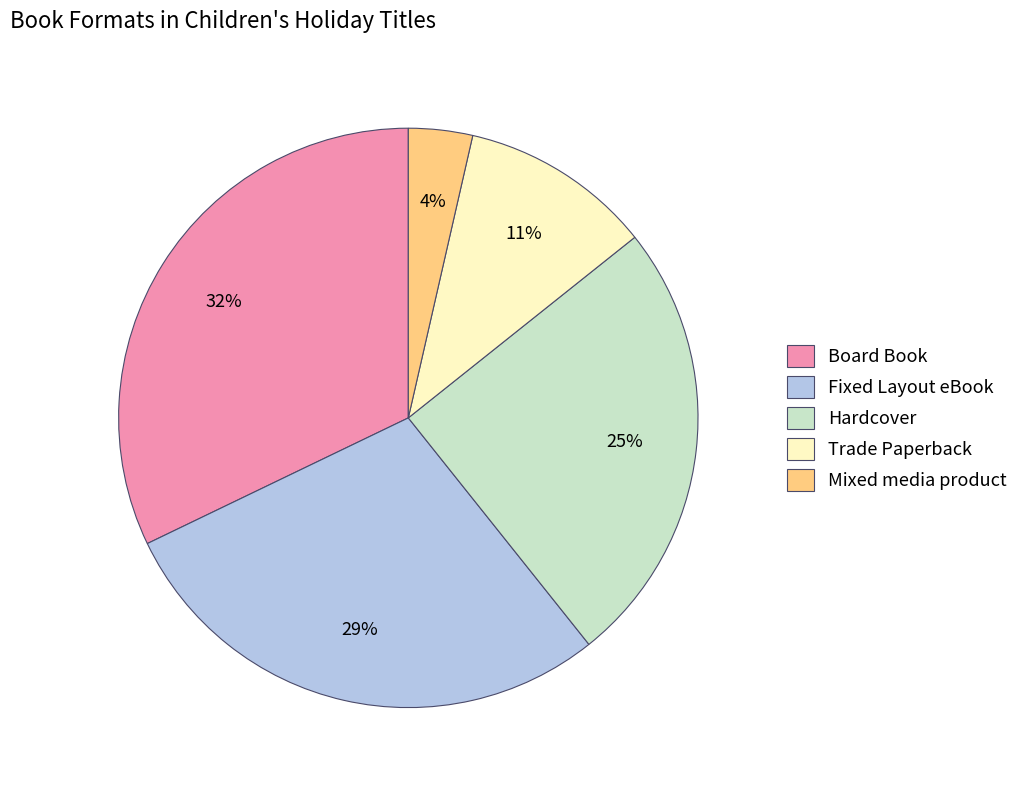

Which has a higher value, Board Book or Hardcover?

Board Book